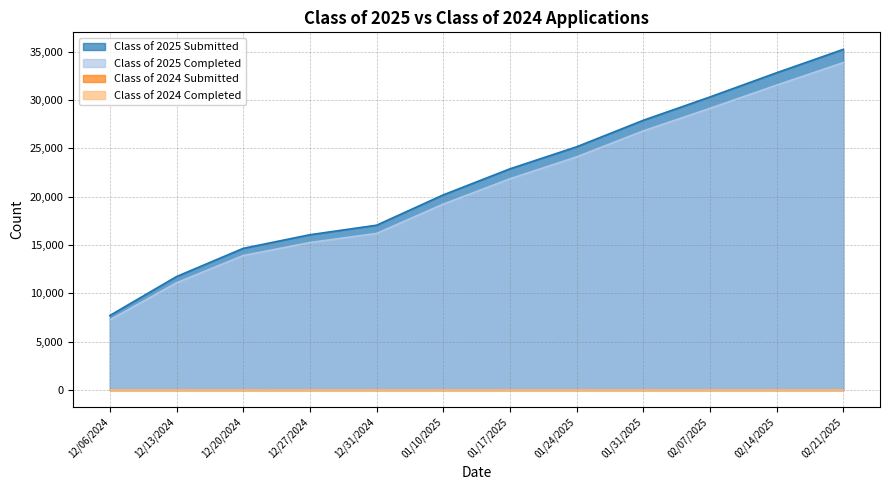

Does the chart display data point markers on the line(s)?

No